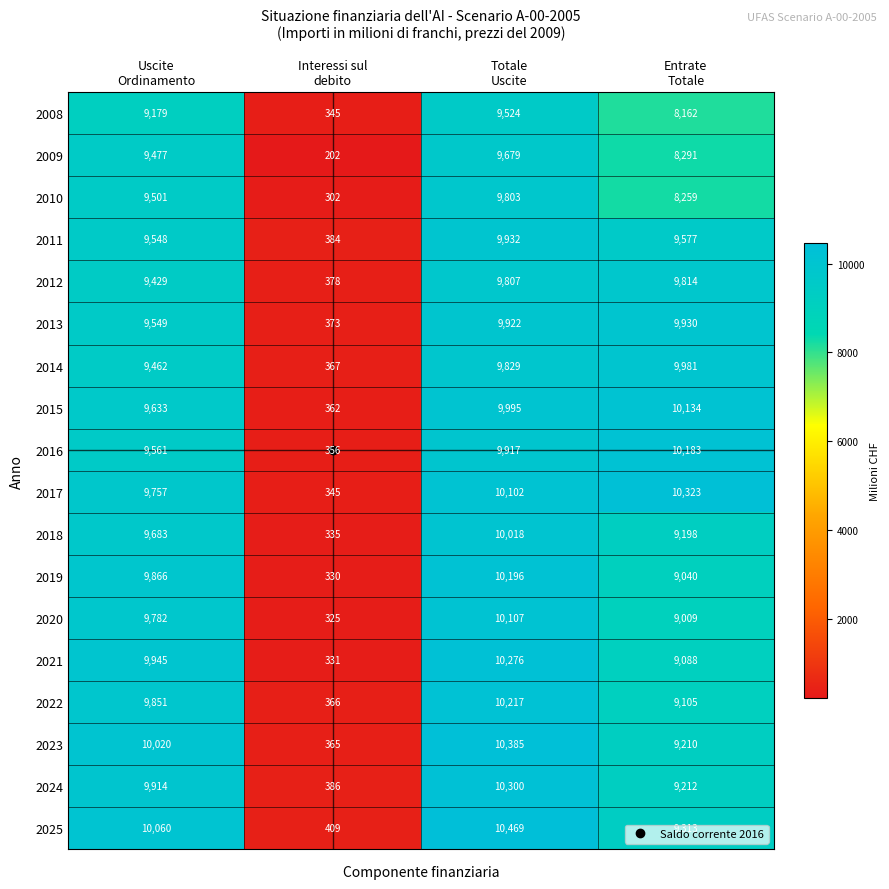

Which series has the widest spread of values?

2025